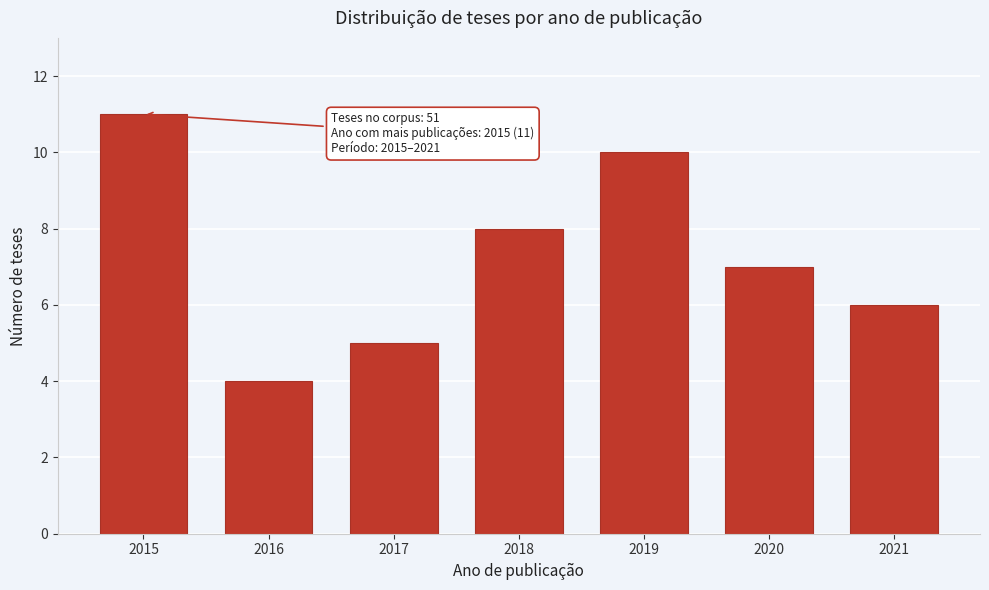

Reading left to right, transcribe all the data shown in this chart.

2015=11	2016=4	2017=5	2018=8	2019=10	2020=7	2021=6